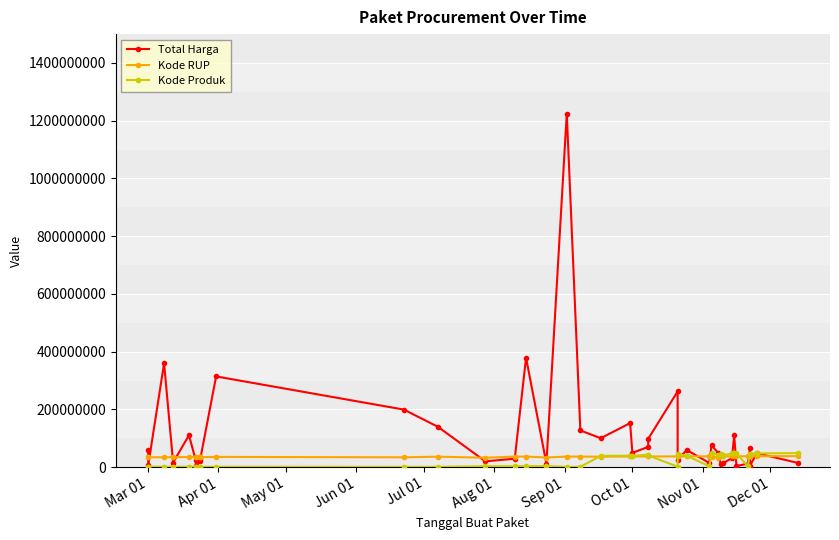

At which label does Total Harga first exceed 48140000?

Mar 01